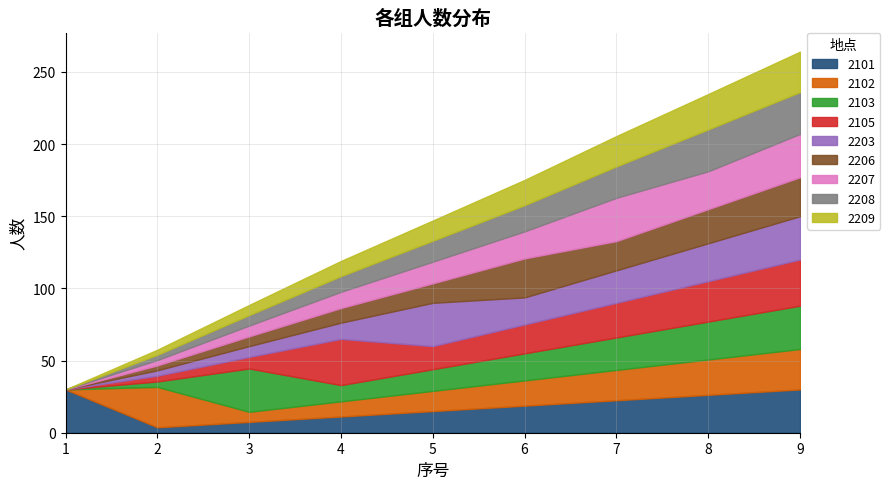

Does the chart have visible grid lines?

Yes